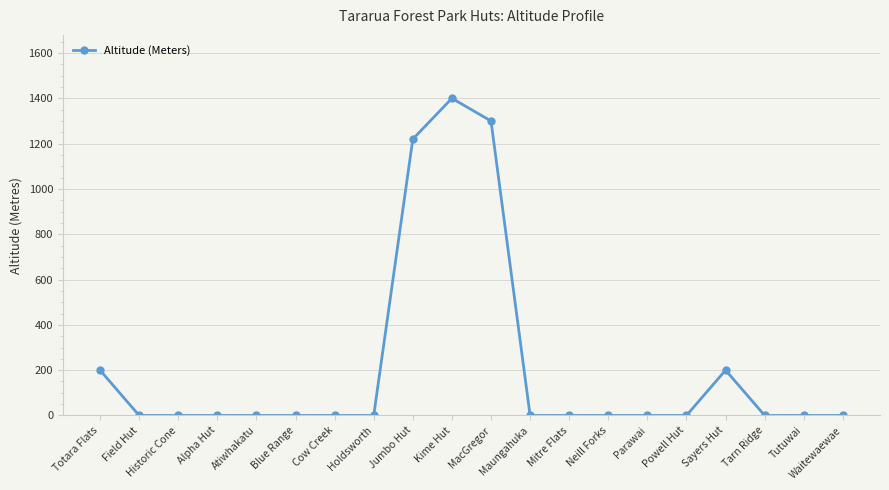

What is the label of the 17th point from the right?

Alpha Hut